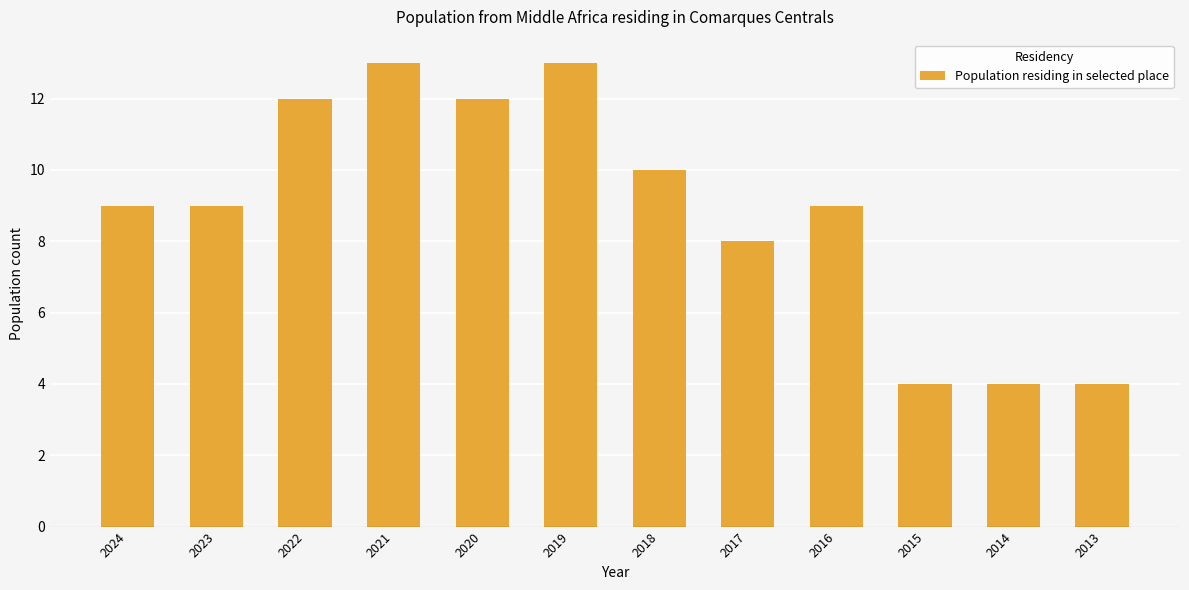

Are the bars grouped side by side (vs. stacked)?

No